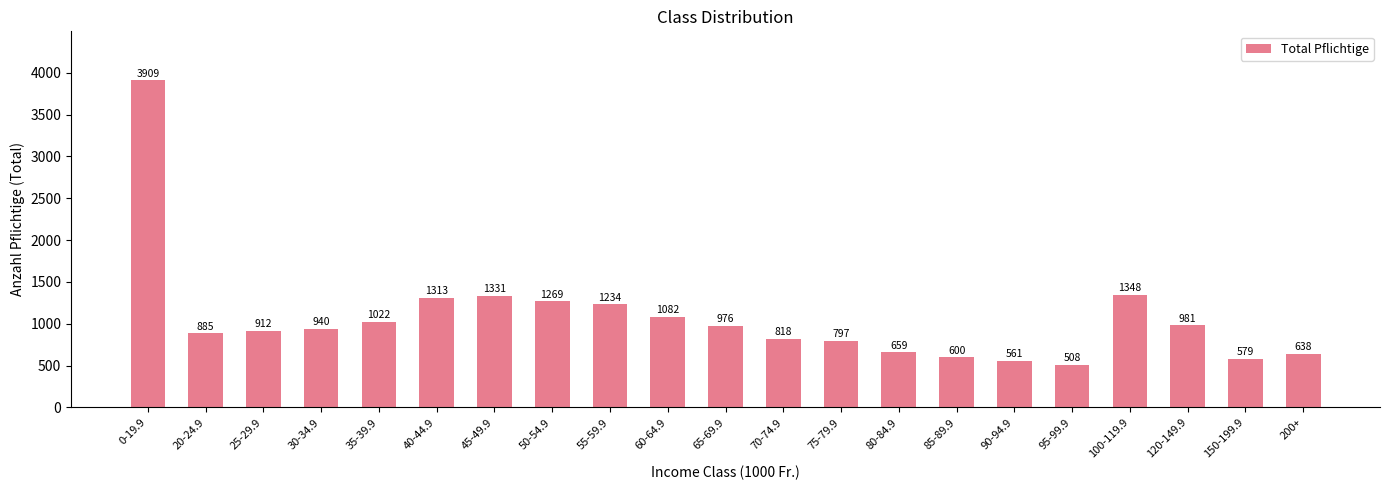

What is the value of the 18th bar from the left?

1348